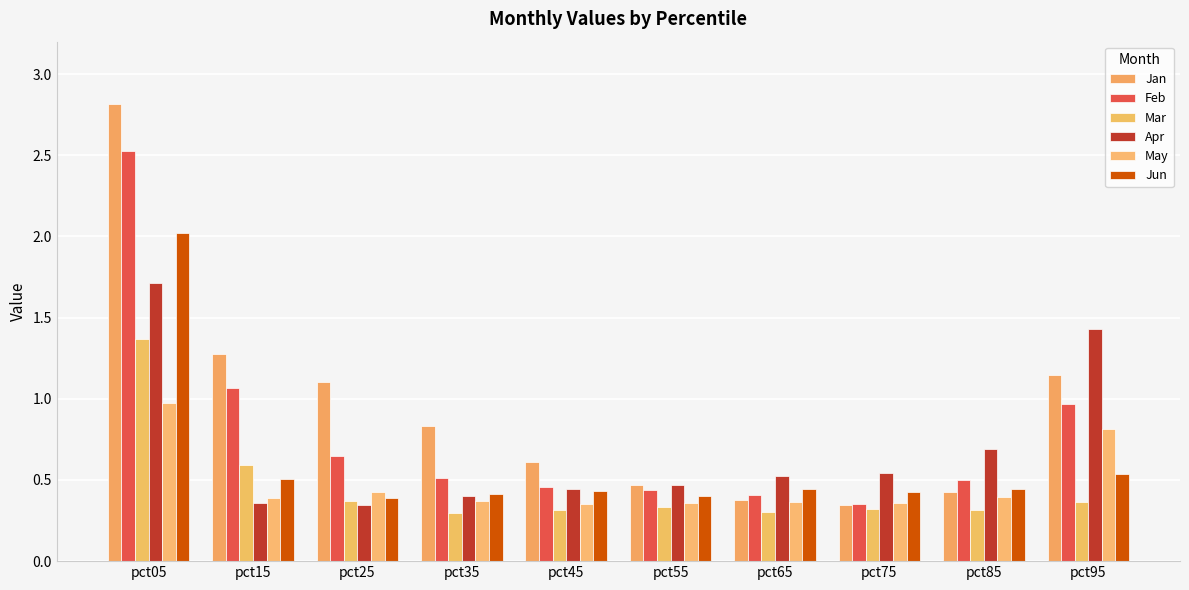

What are all the series names shown in the legend?

Jan, Feb, Mar, Apr, May, Jun